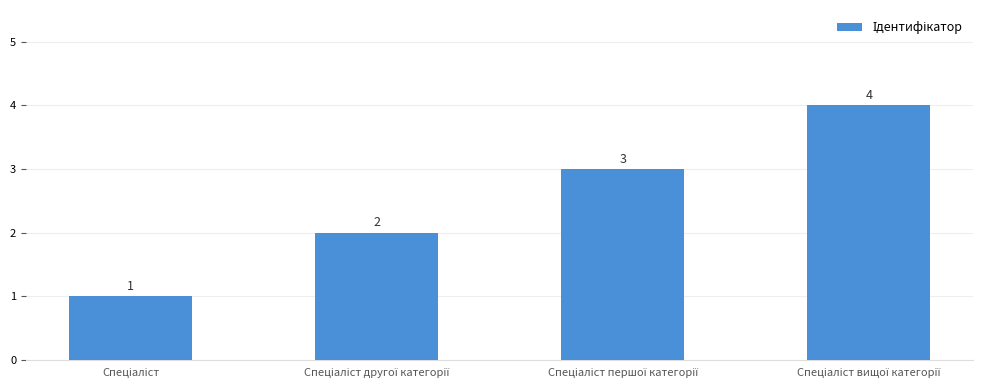

What is the sum of all values?

10